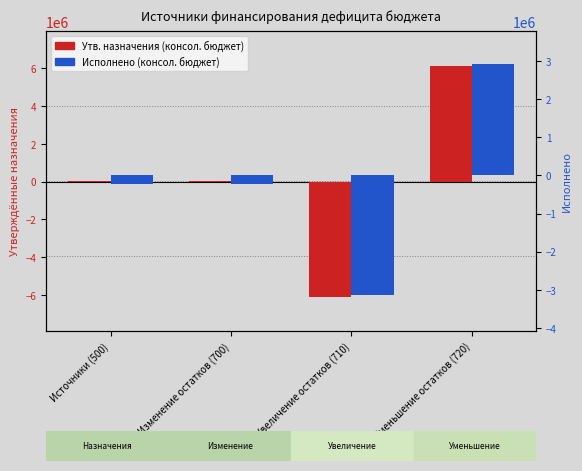

What position from the right is Источники (500)?

4